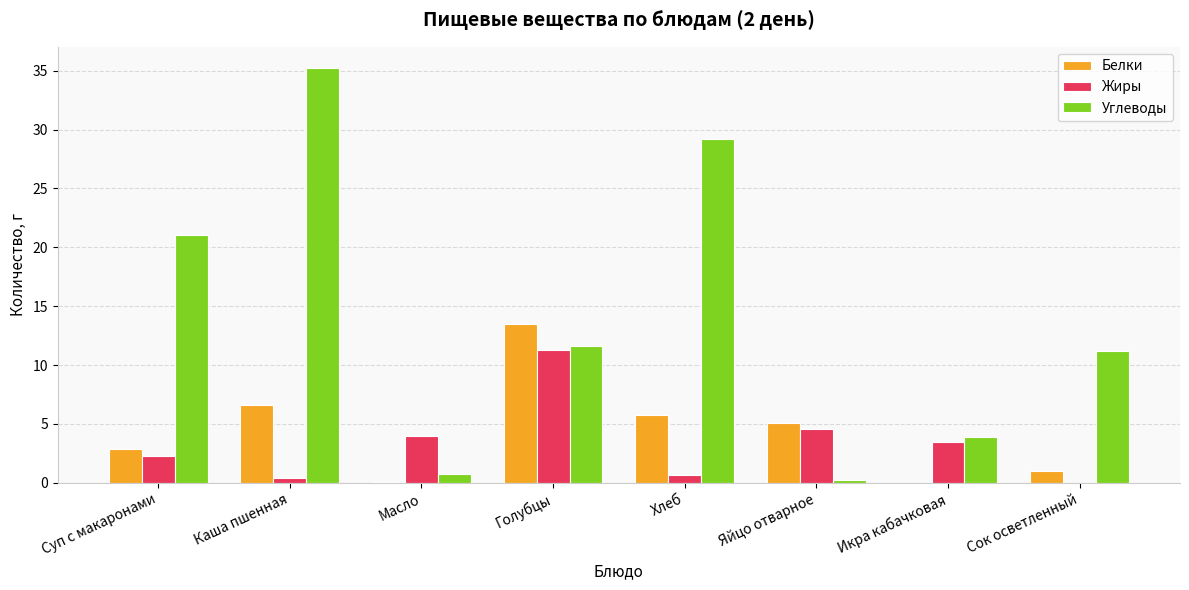

Which series changed the most between Суп с макаронами and Голубцы?

Белки